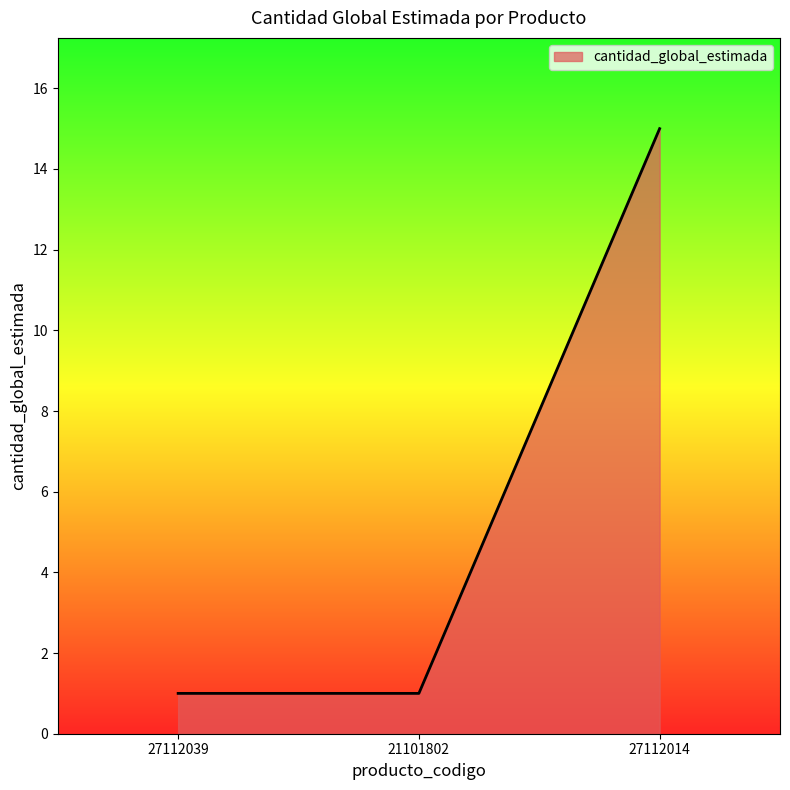

What is the greatest value displayed?

15